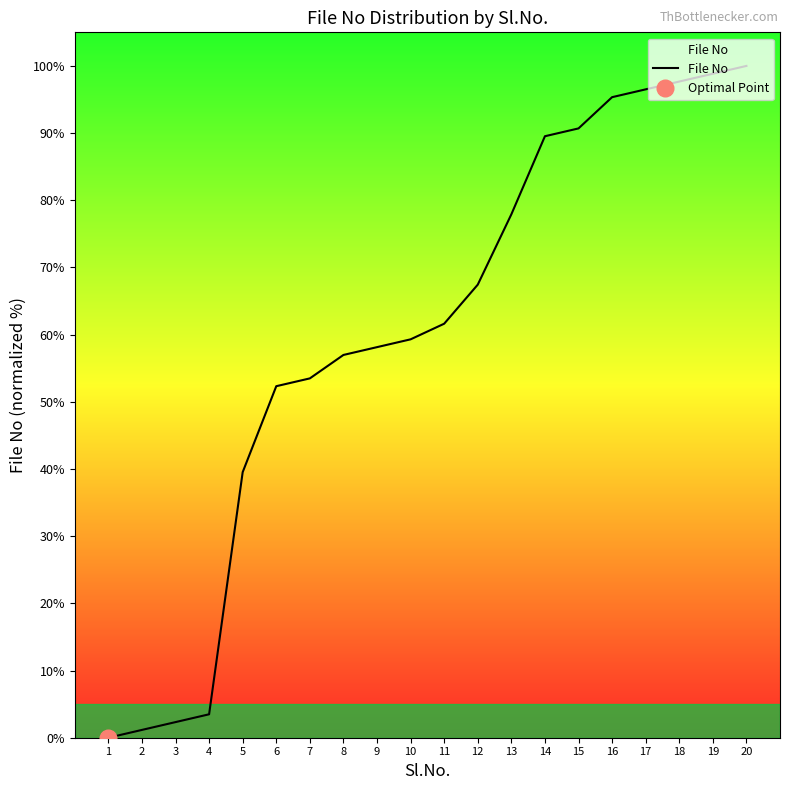

The chart shows a value of 131.1 at 16. True or false?

False